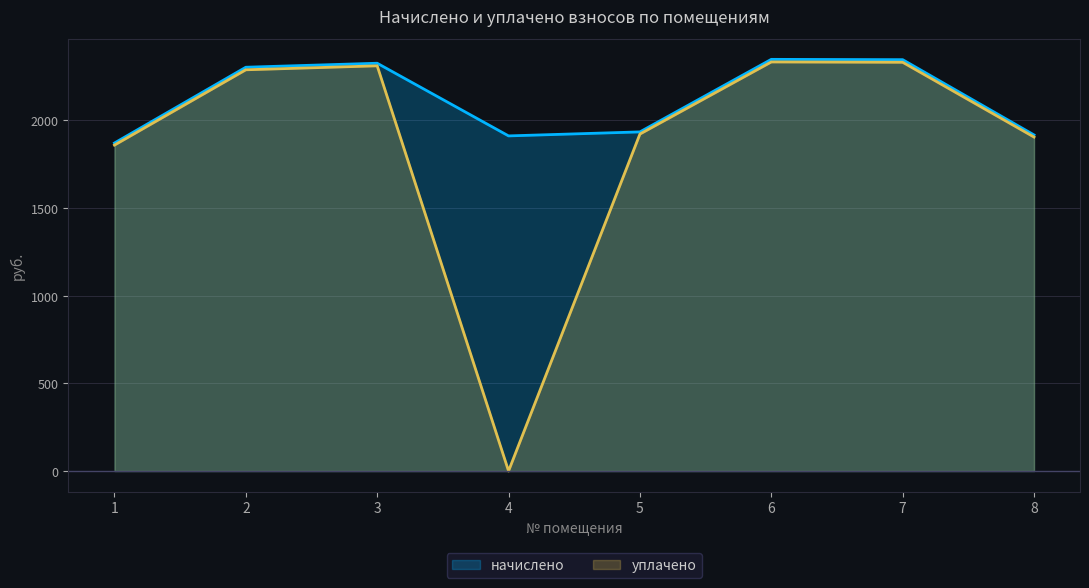

Reading left to right, extract all data points from this chart.

начислено: 1870.2	2302.3	2325.1	1910.8	1933.6	2347.3	2345.5	1916.3
уплачено: 1858.3	2287.7	2310.4	0.0	1921.4	2332.4	2330.6	1904.2